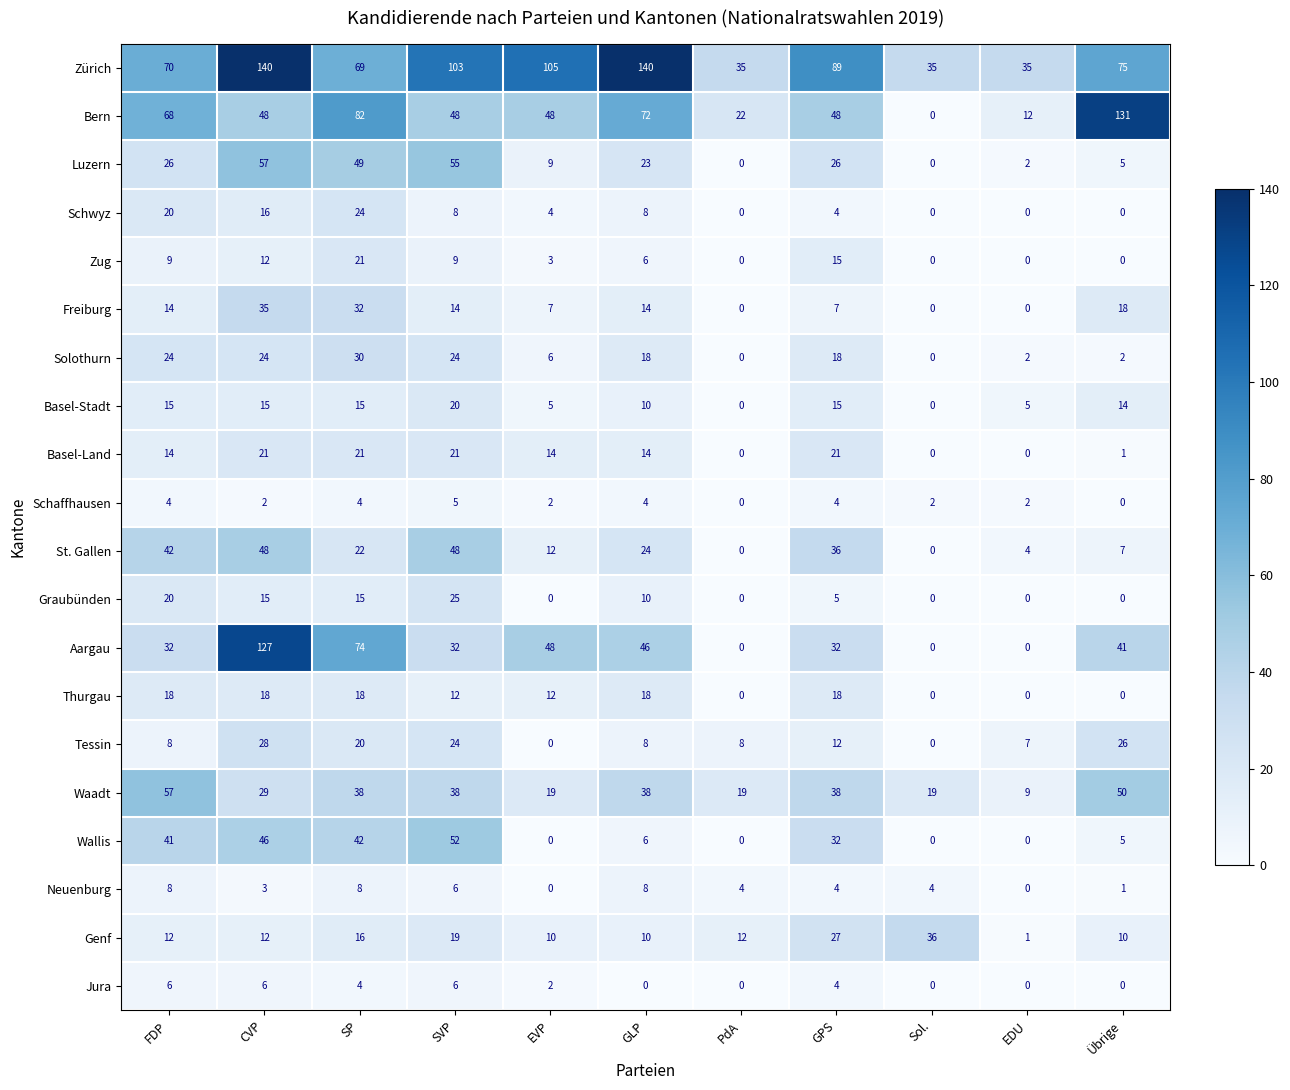

What is the spread (max minus min) of values at Übrige?

131